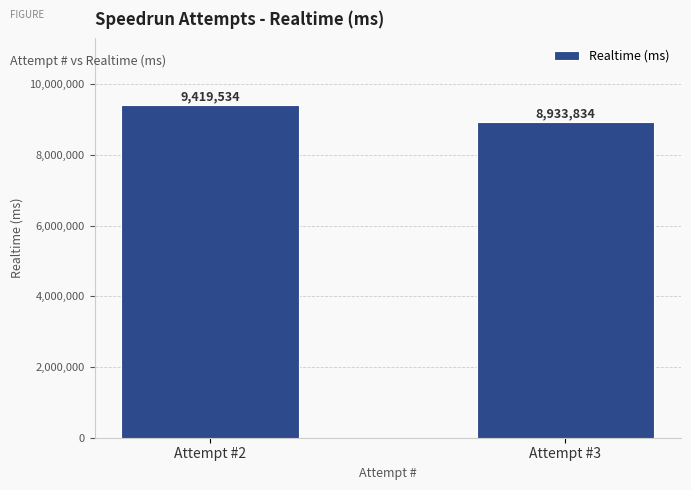

The chart shows a value of 8933834 at Attempt #3. True or false?

True